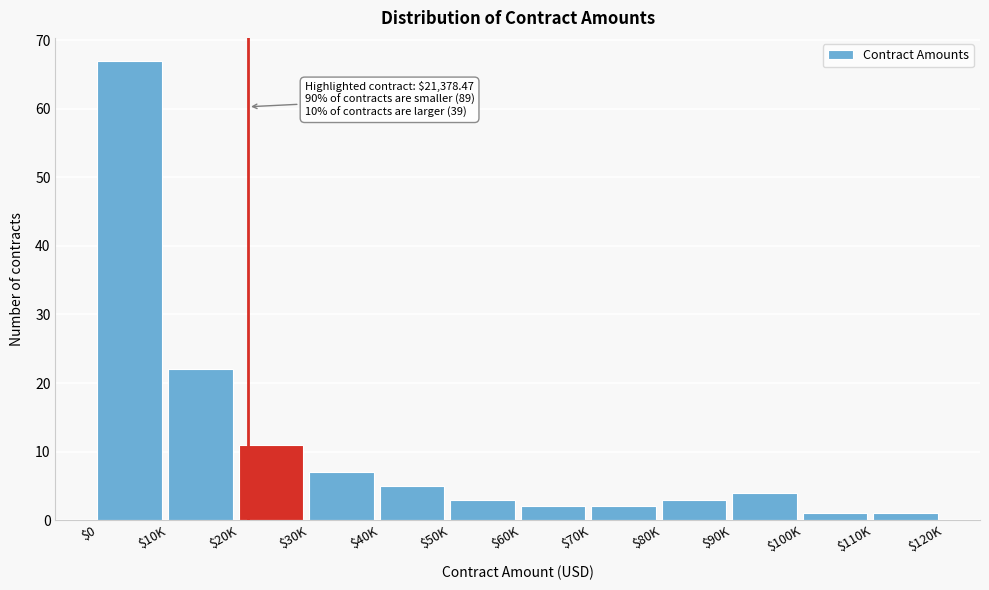

Reading right to left, list all the values displayed in this chart.

1	1	4	3	2	2	3	5	7	11	22	67